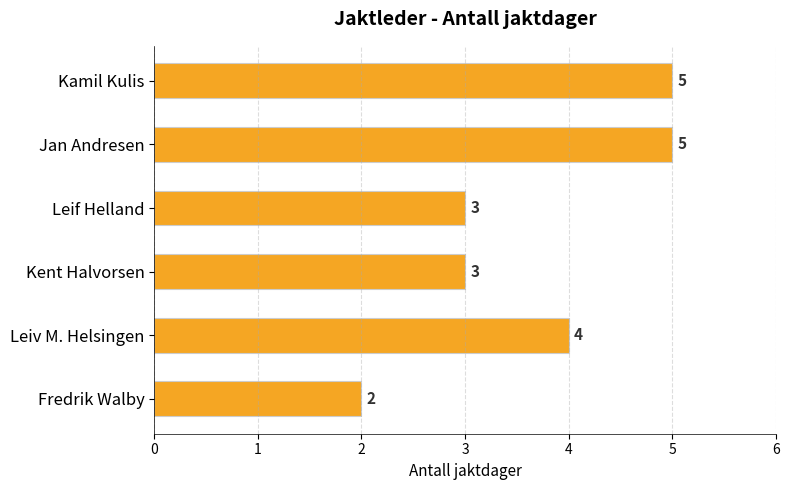

Which has a higher value, Kamil Kulis or Fredrik Walby?

Kamil Kulis